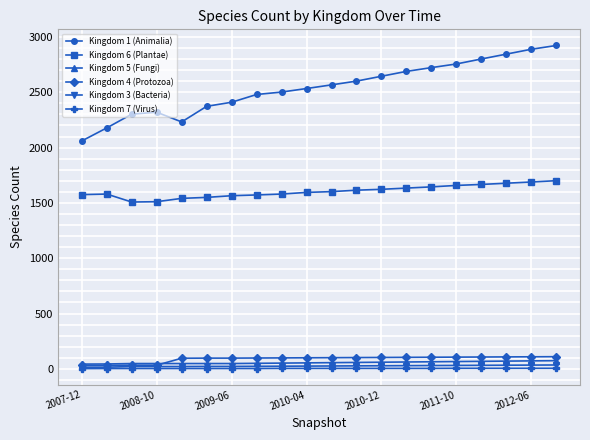

True or false: Kingdom 6 (Plantae) and Kingdom 4 (Protozoa) cross at least once.

False